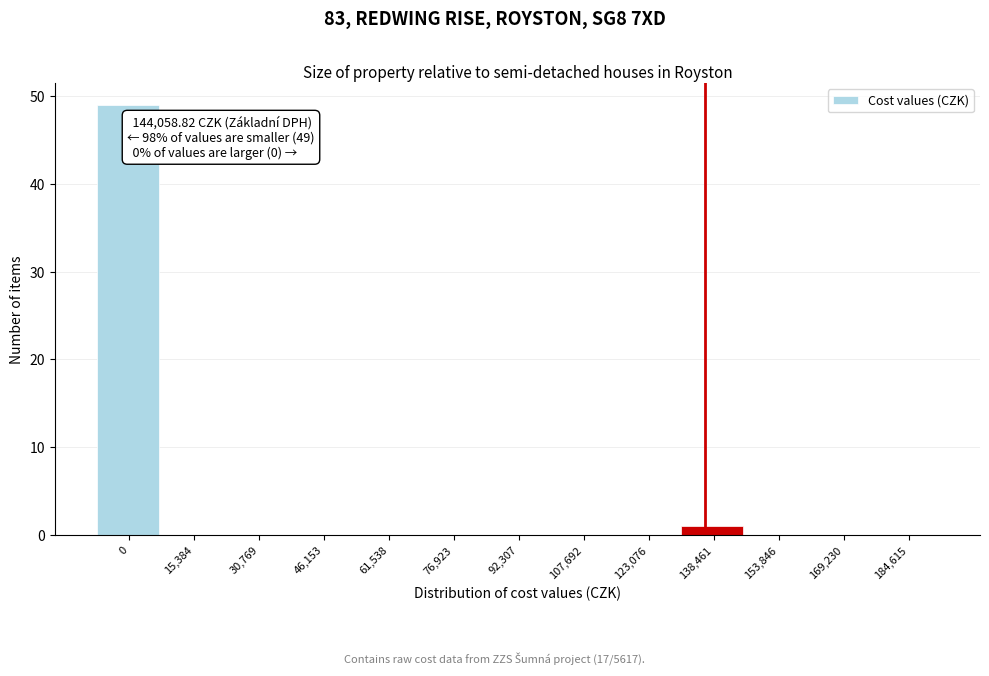

Reading left to right, transcribe all the data shown in this chart.

0=49	15,384=0	30,769=0	46,153=0	61,538=0	76,923=0	92,307=0	107,692=0	123,076=0	138,461=1	153,846=0	169,230=0	184,615=0